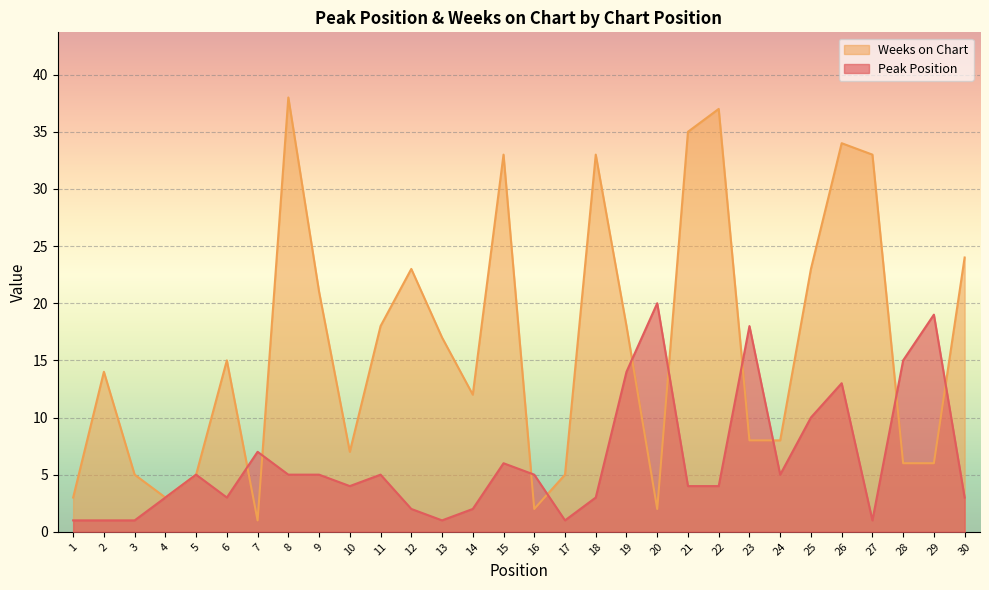

How many lines are shown in the chart?

2